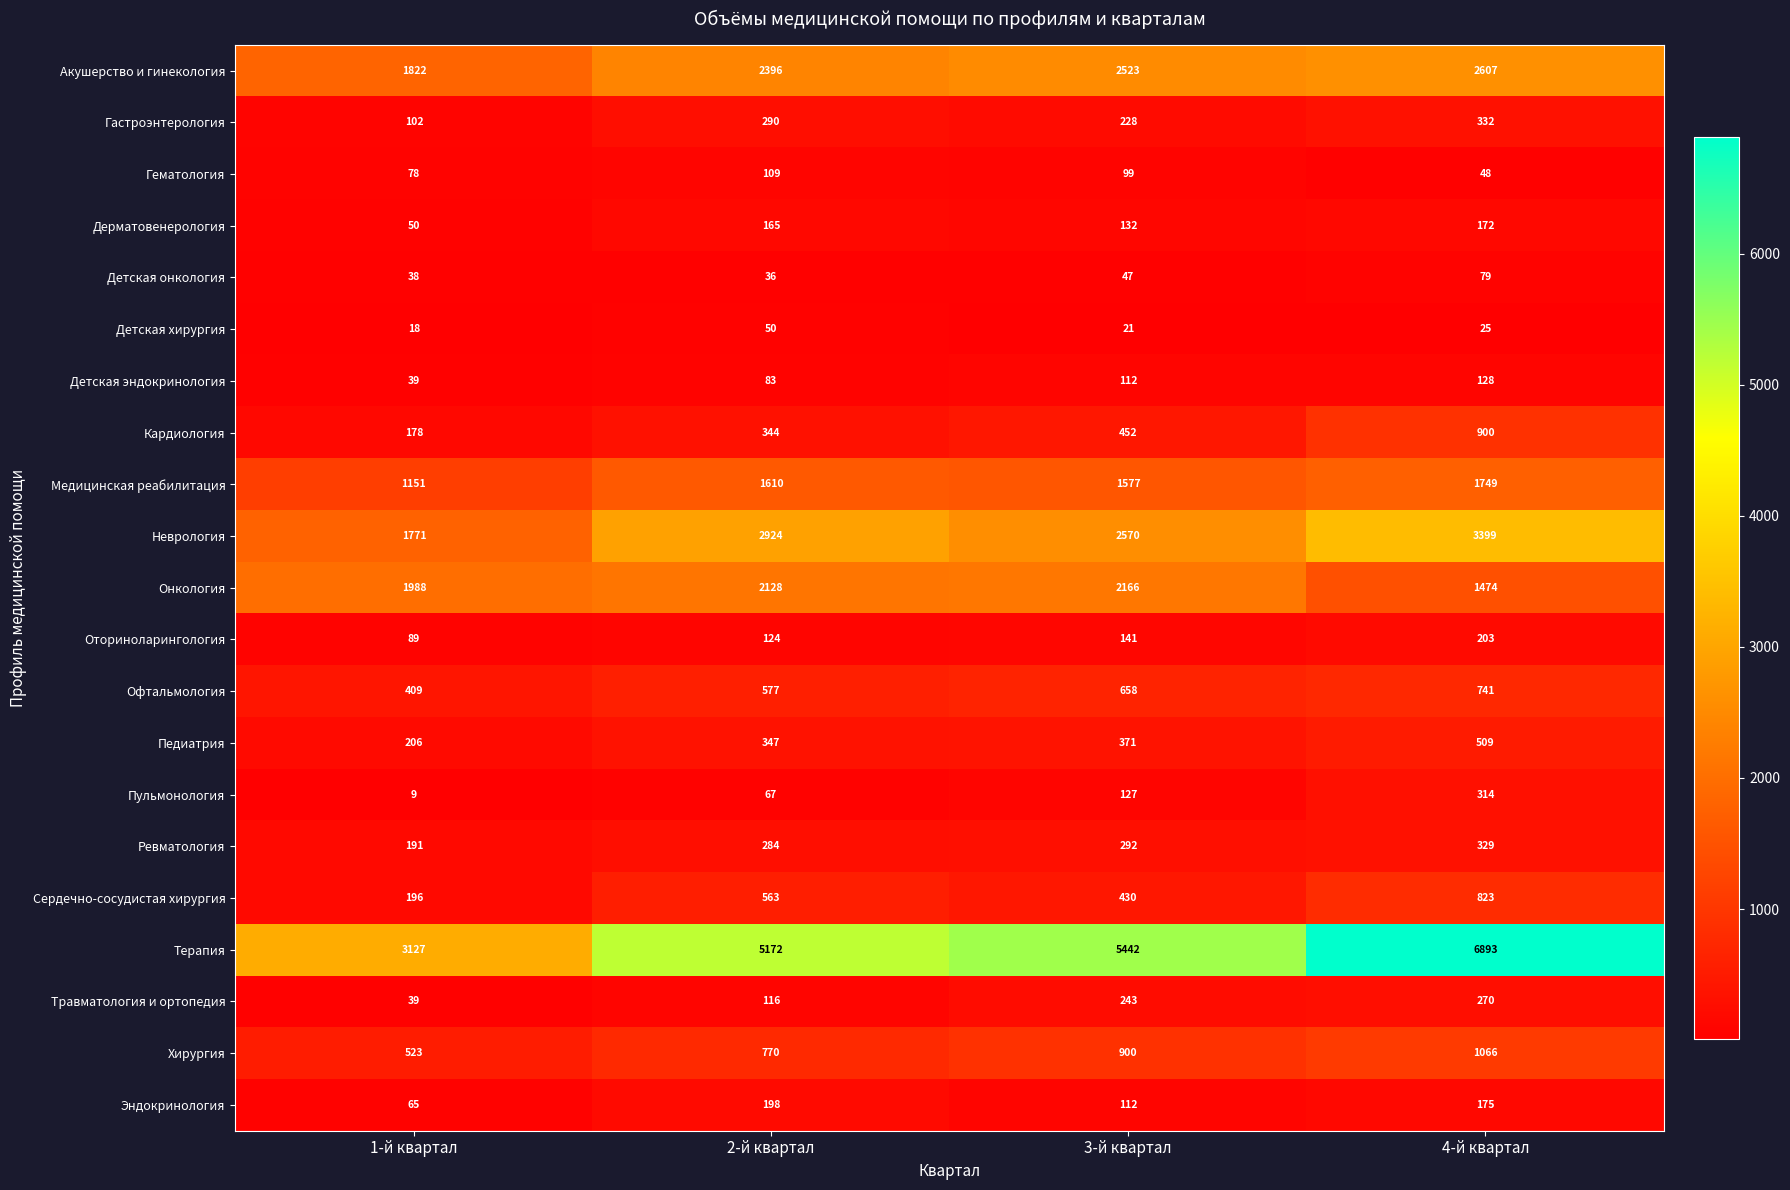

What is the difference between the maximum and minimum values in the Онкология series?

692